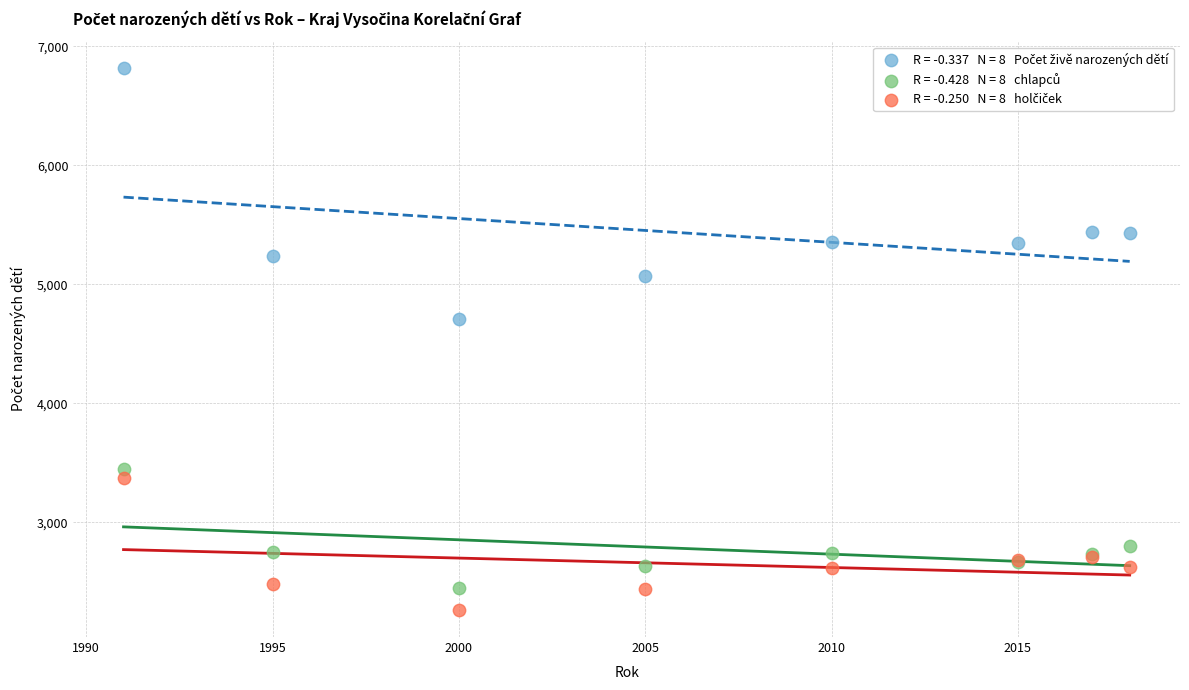

Across all series, what Y value is closest to 4539?

4711